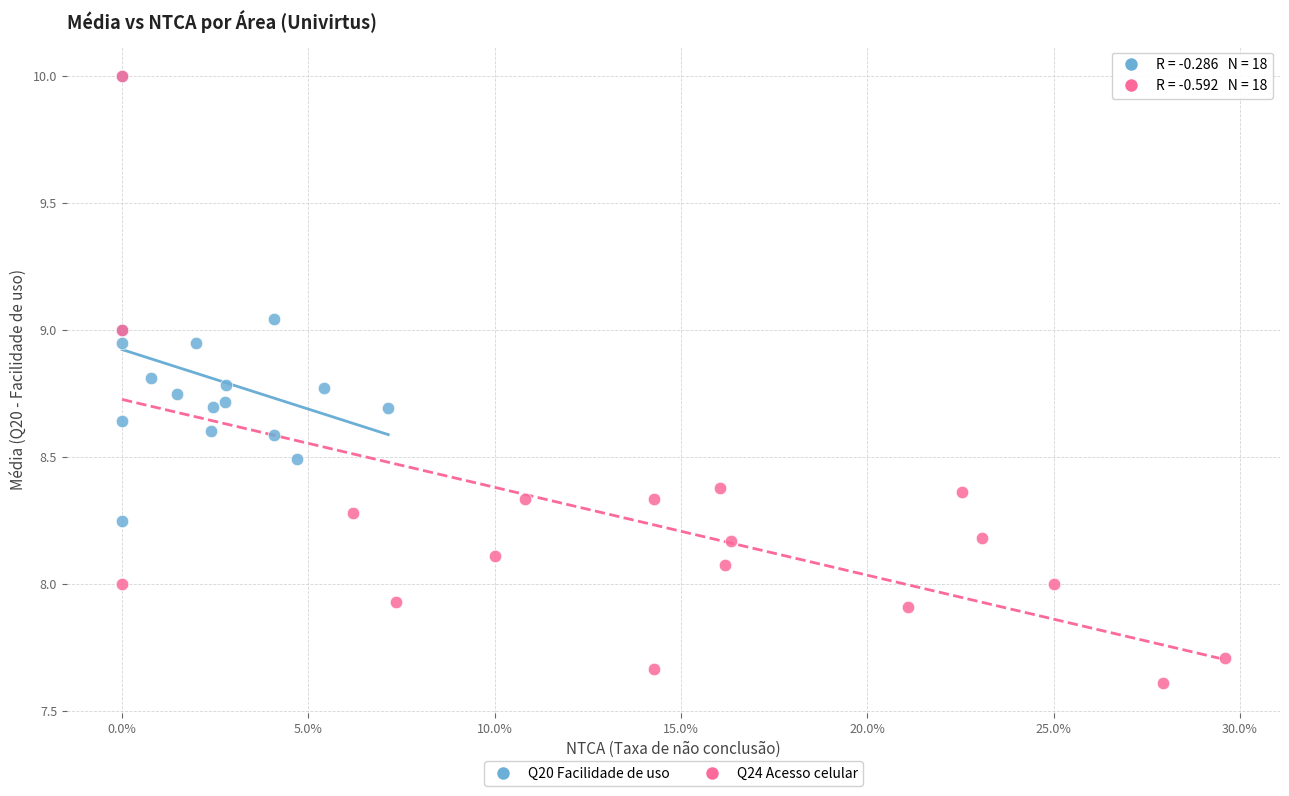

Which series reaches the minimum Y coordinate?

Q24 Acesso celular